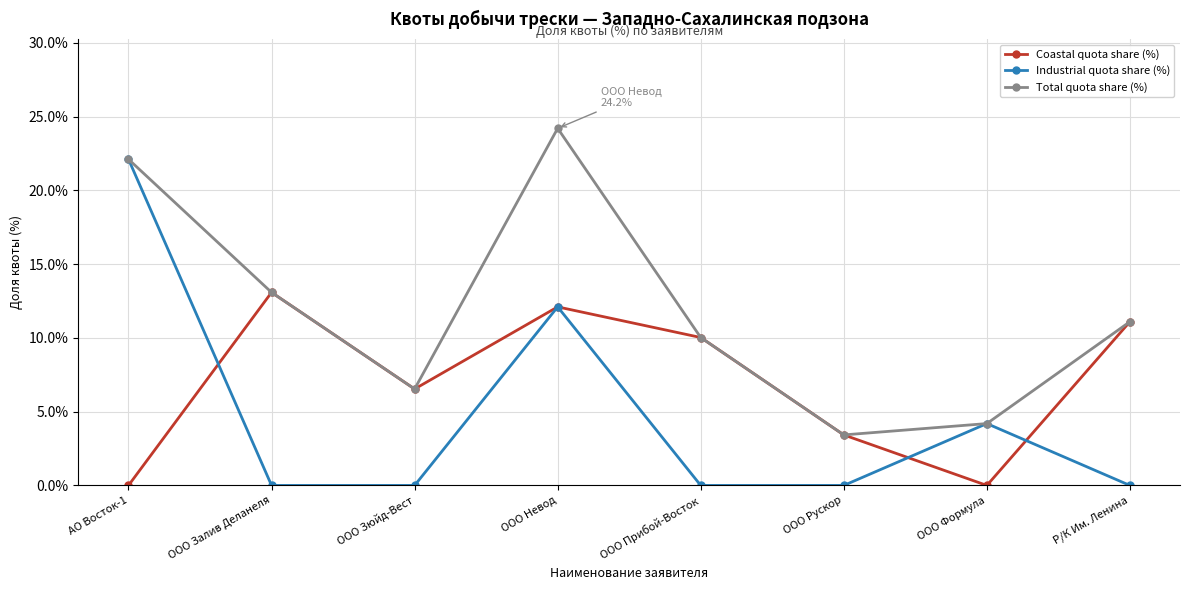

What is the label of the 3rd point from the right?

ООО Рускор